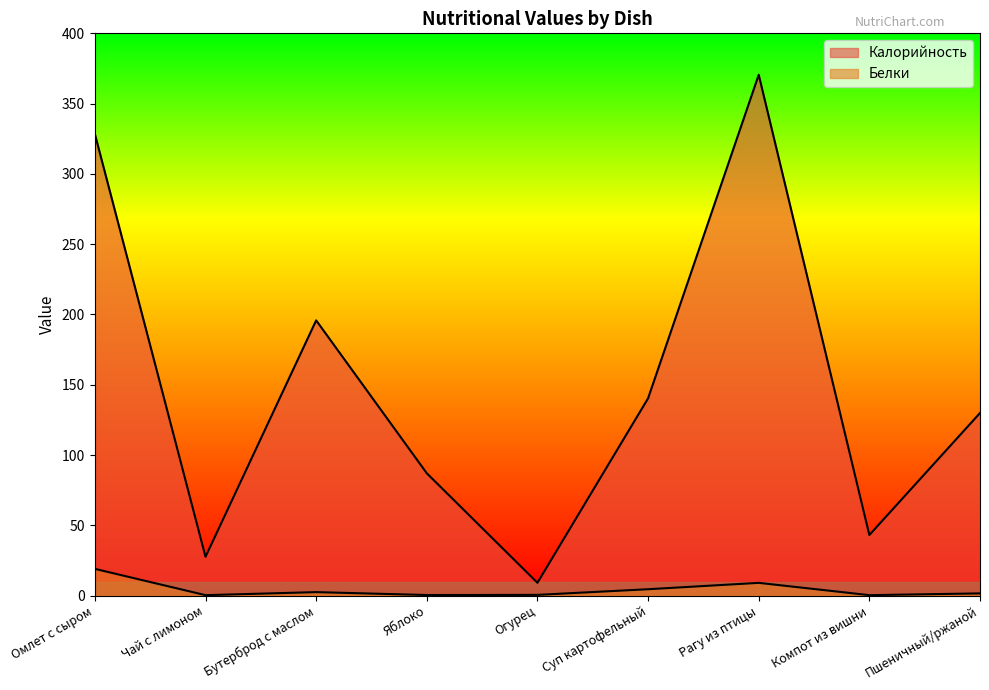

What is the average value of the Белки series?

4.2